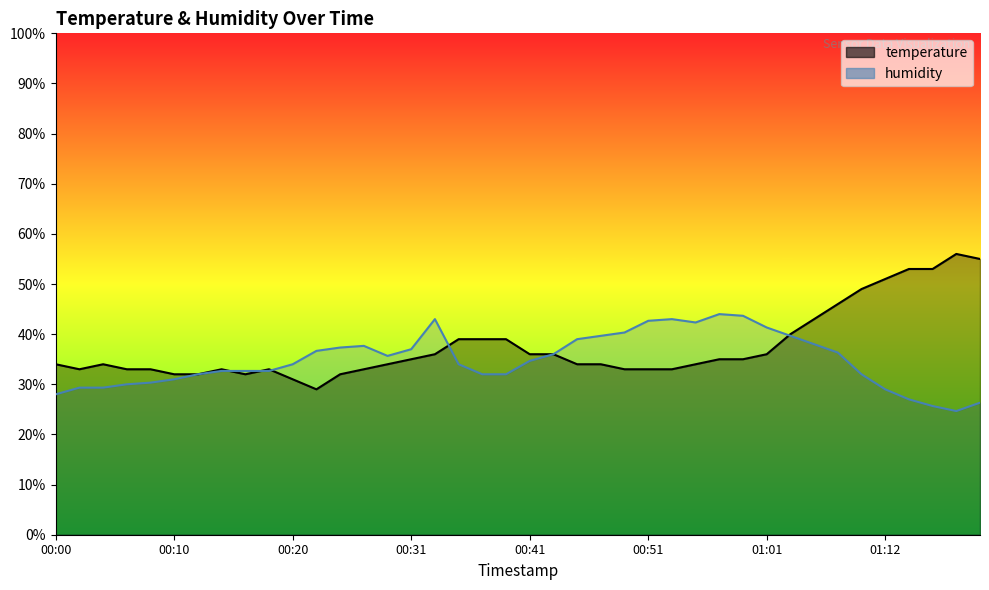

What is the spread (max minus min) of values at 00:49?

7.3